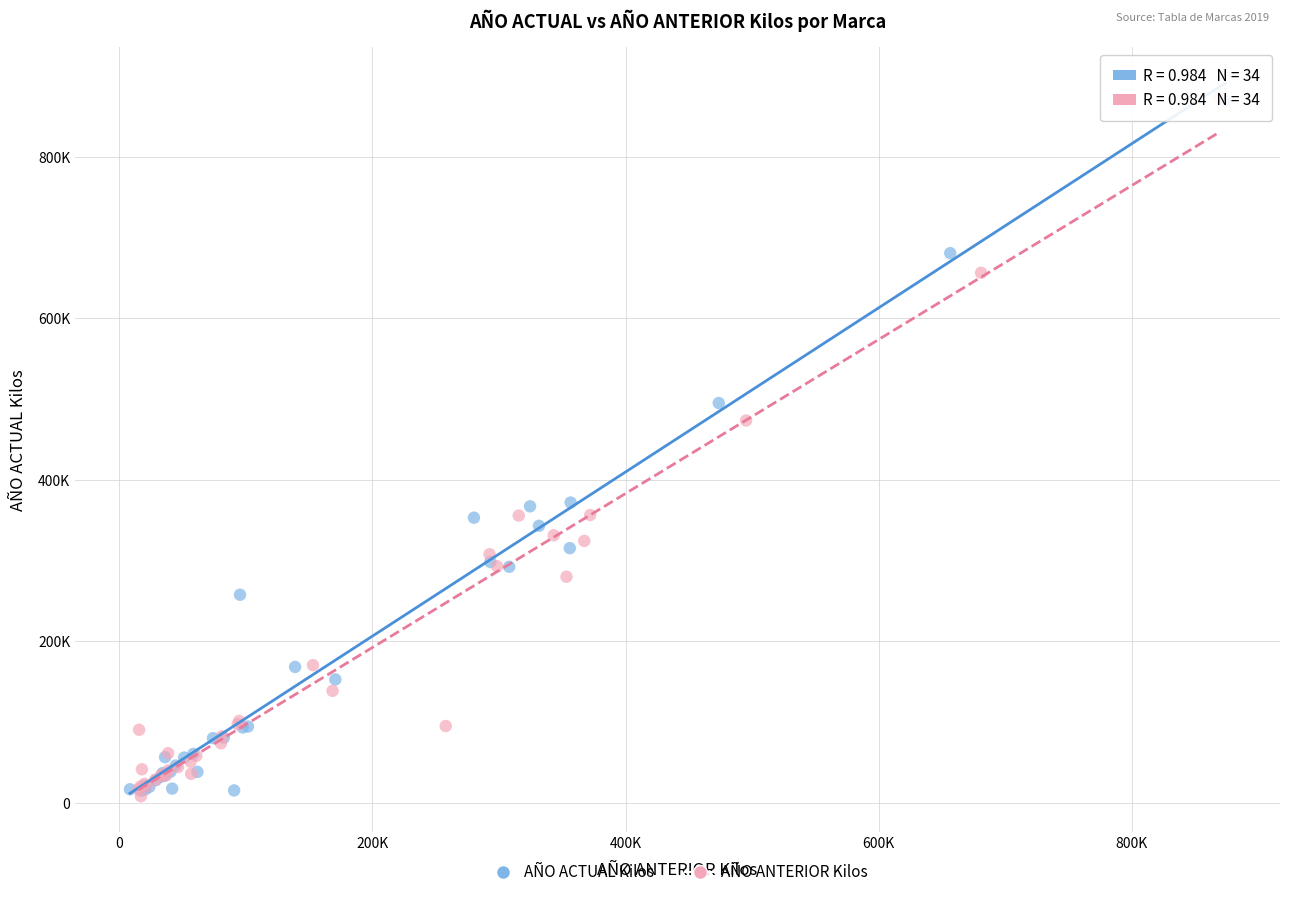

What are all the series names shown in the legend?

AÑO ACTUAL Kilos, AÑO ANTERIOR Kilos